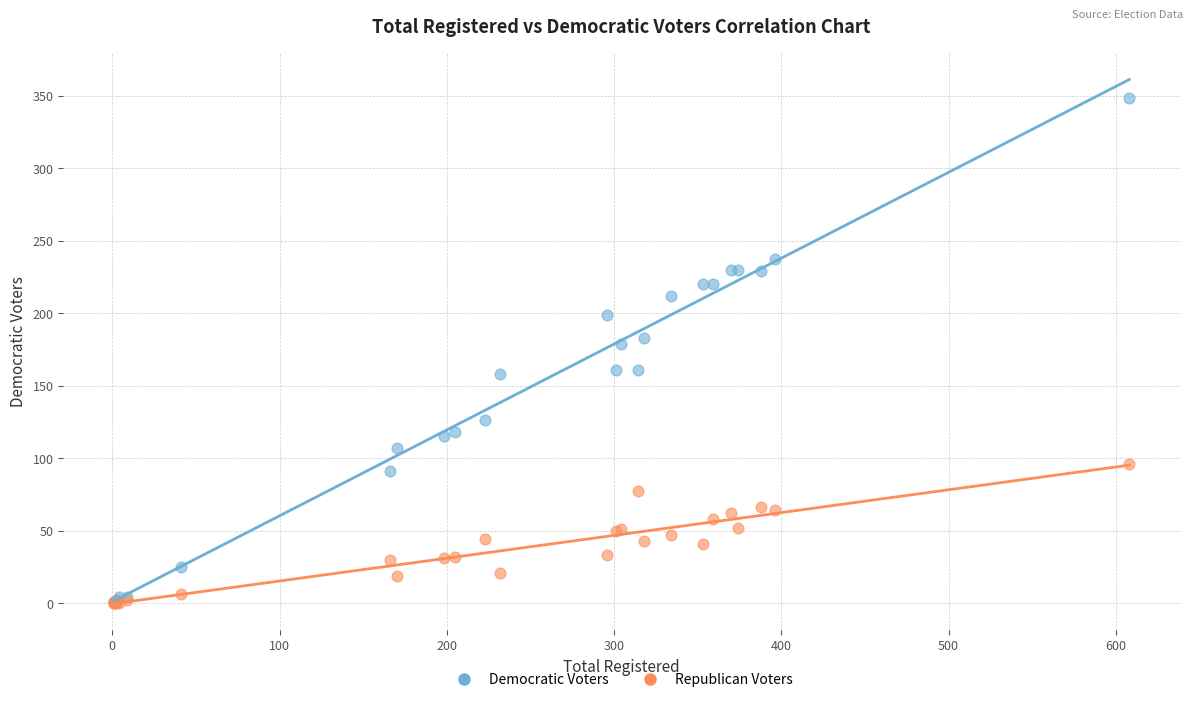

Across all series, what Y value is closest to 174?

179